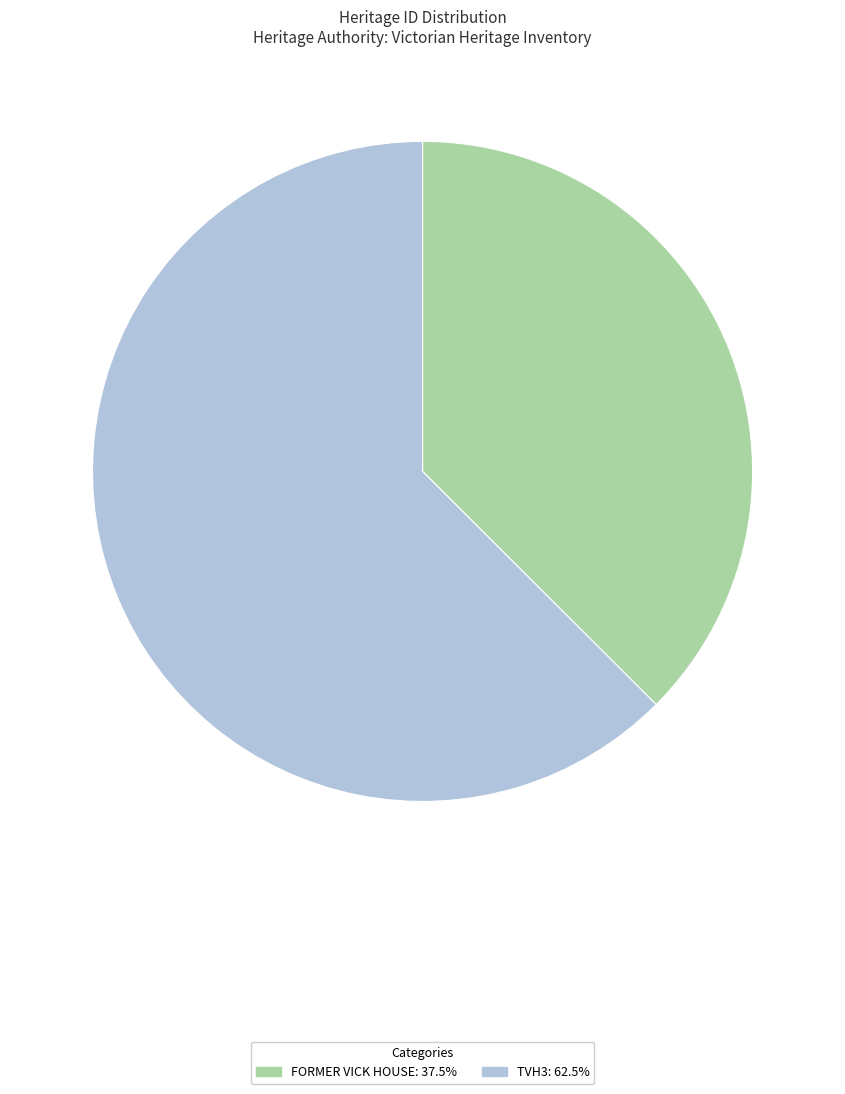

Does FORMER VICK HOUSE: 37.5% represent more than half of the total?

No